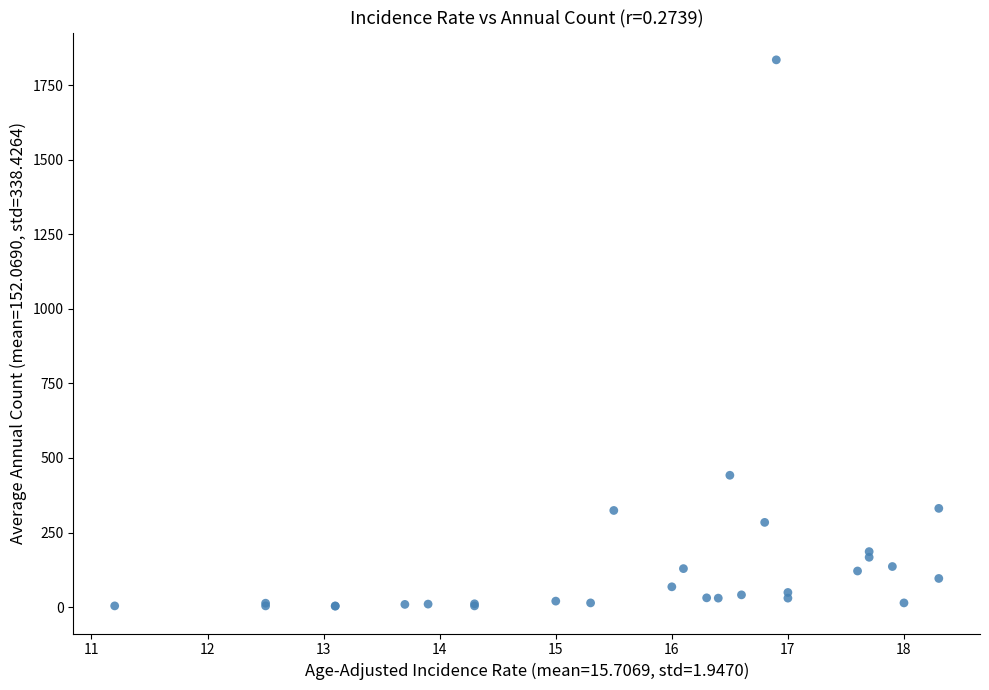

What Y value in the scatter plot is closest to 919?

442